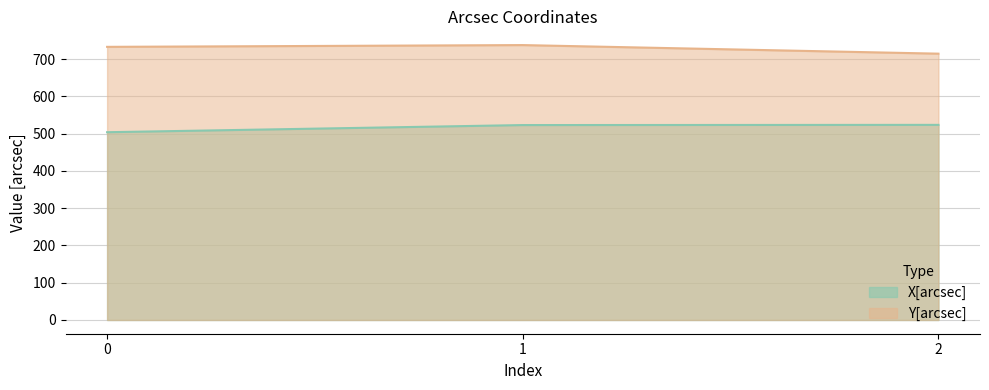

What are all the series names shown in the legend?

X[arcsec], Y[arcsec]